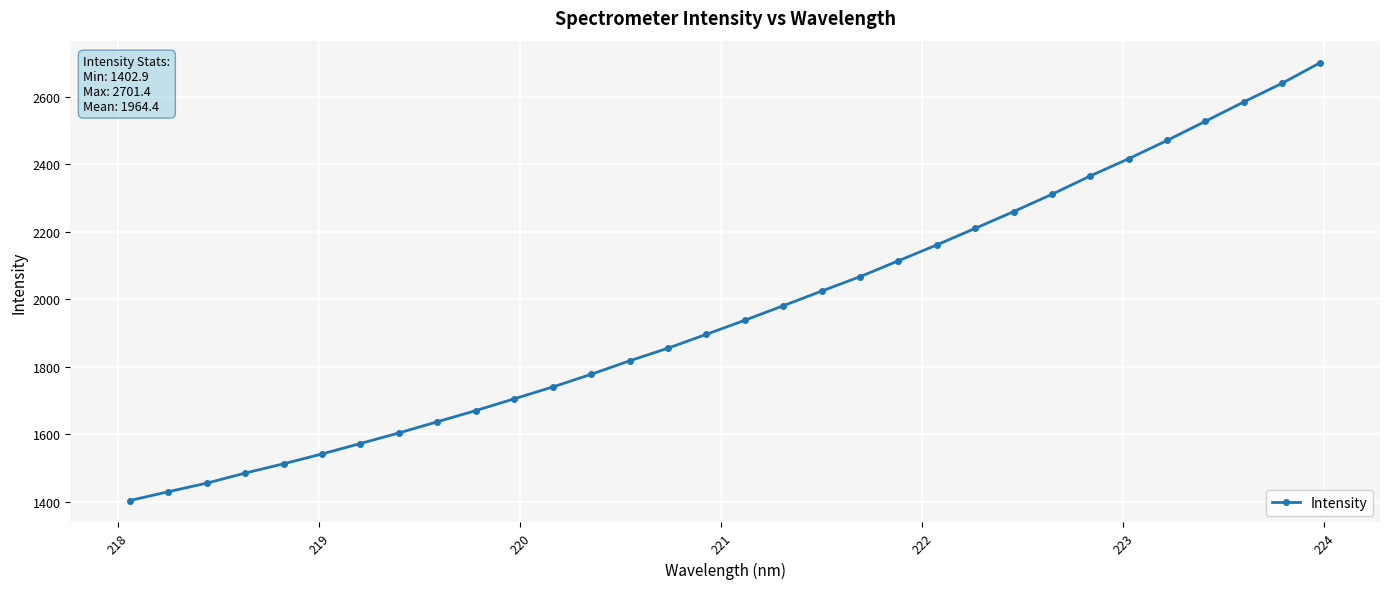

How many data points are less than 1937?

16